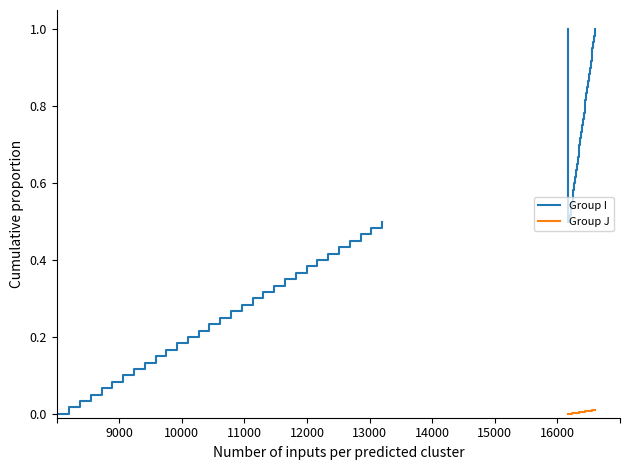

Which series has the largest range (max minus min)?

Group I